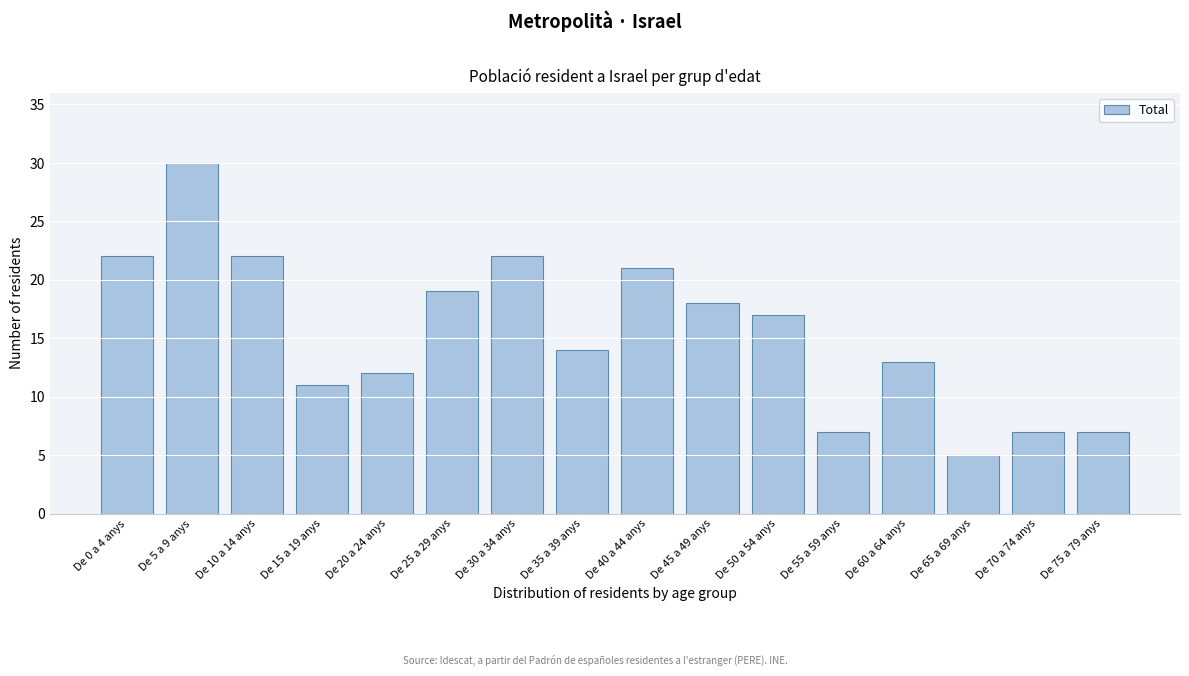

Reading left to right, what are all the values shown in this chart?

De 0 a 4 anys=22	De 5 a 9 anys=30	De 10 a 14 anys=22	De 15 a 19 anys=11	De 20 a 24 anys=12	De 25 a 29 anys=19	De 30 a 34 anys=22	De 35 a 39 anys=14	De 40 a 44 anys=21	De 45 a 49 anys=18	De 50 a 54 anys=17	De 55 a 59 anys=7	De 60 a 64 anys=13	De 65 a 69 anys=5	De 70 a 74 anys=7	De 75 a 79 anys=7